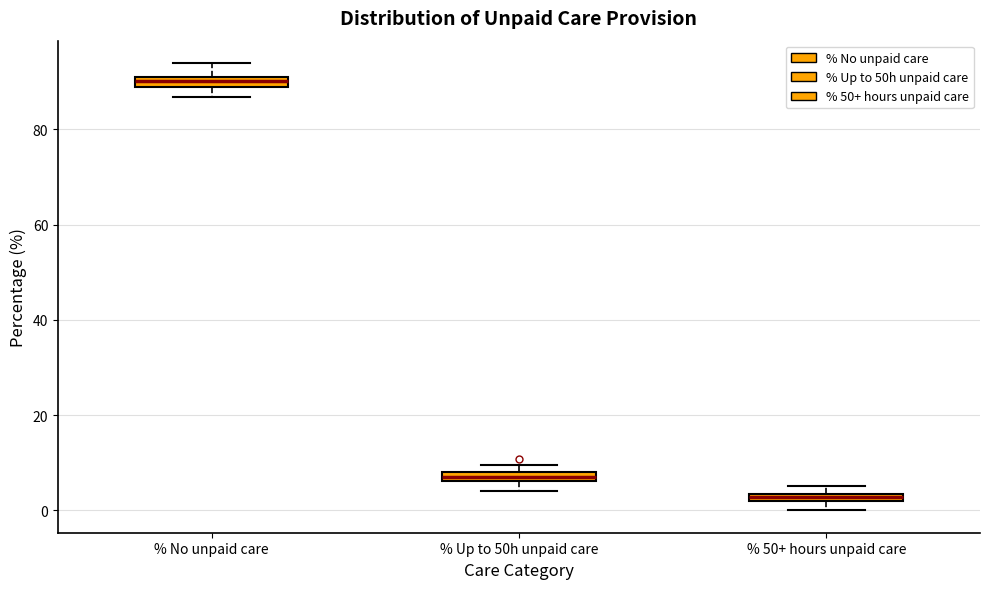

Where is the upper edge of the box for % No unpaid care on the y-axis? The values are not printed on the chart, so give them approximately, as read against the axis.

92